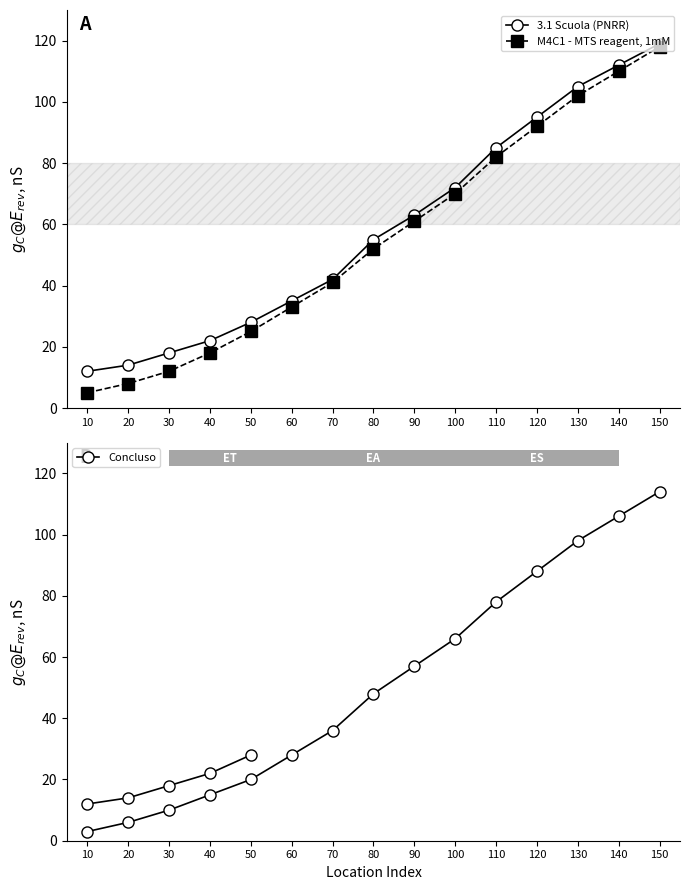

What is the minimum value shown in the chart?

3